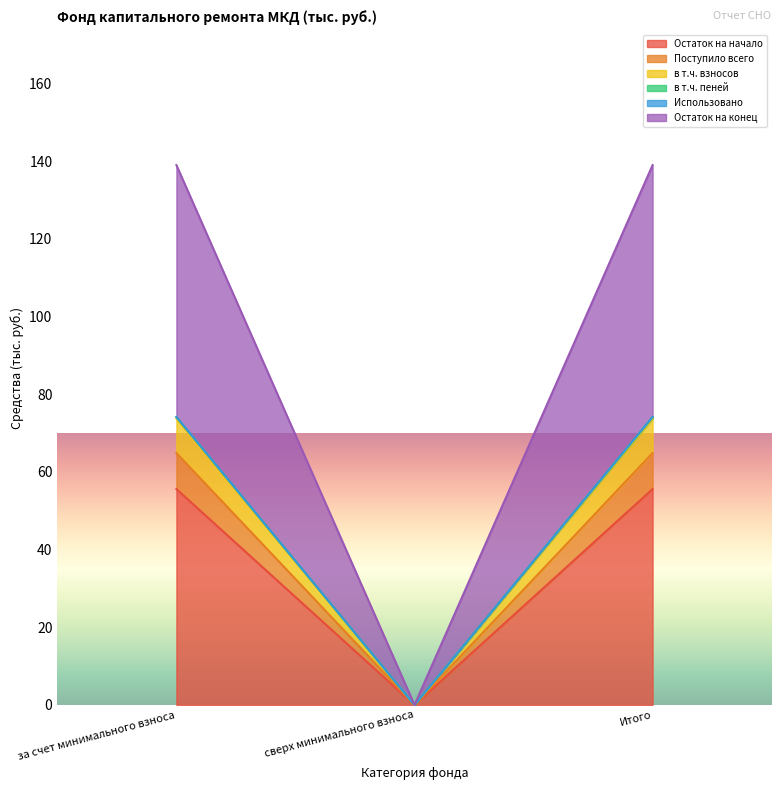

Is the value of Остаток на конец at Итого greater than the value of в т.ч. пеней at Итого?

Yes